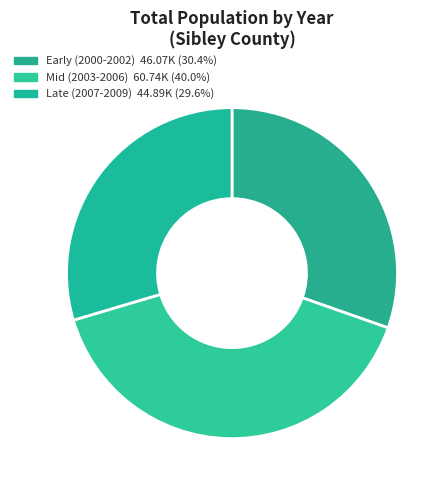

How many slices are in this pie chart?

3